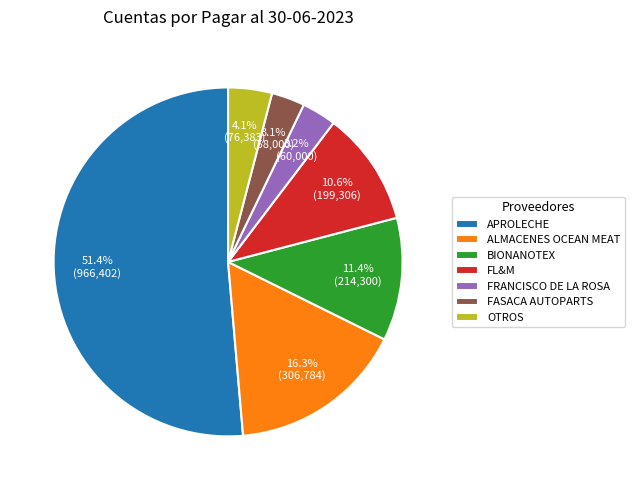

Which category has the biggest portion of the pie?

APROLECHE